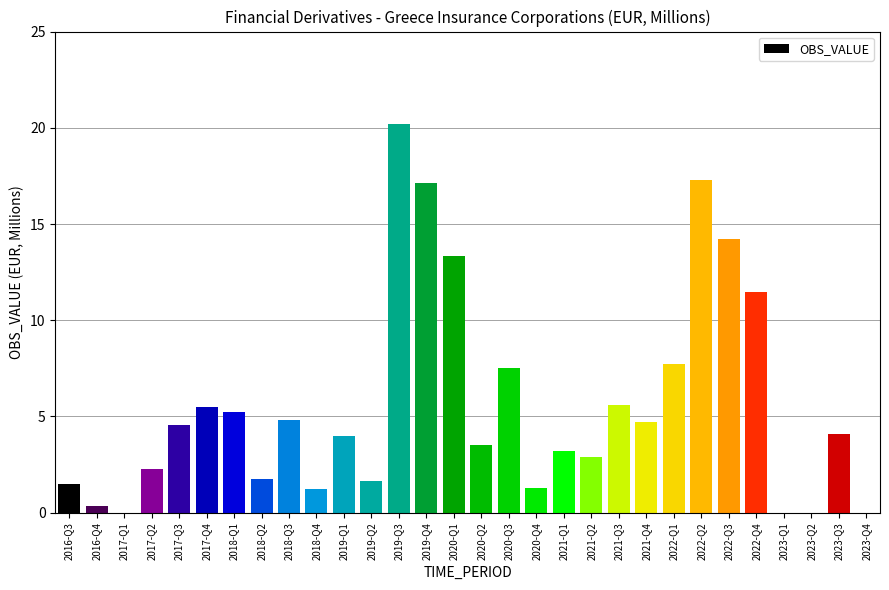

True or false: the data shows 2.2 at 2021-Q3.

False